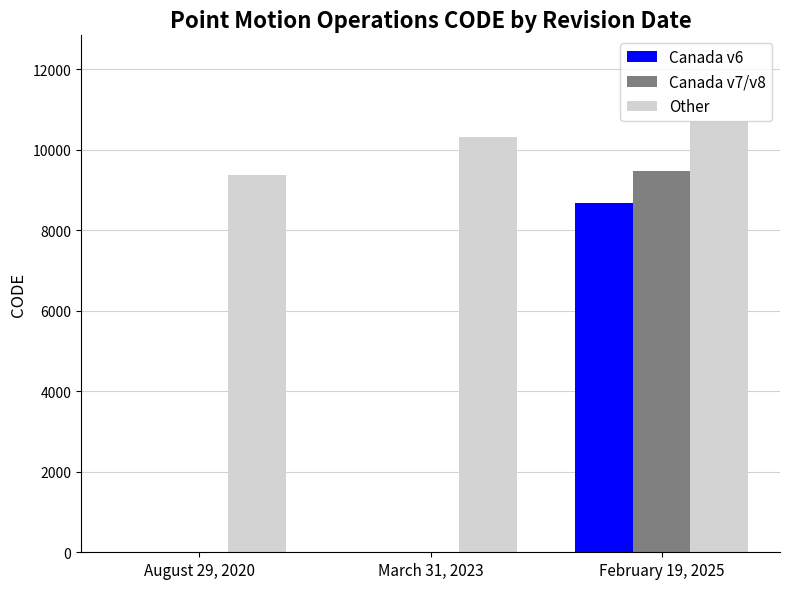

Is the value of Canada v7/v8 at March 31, 2023 greater than the value of Other at August 29, 2020?

No